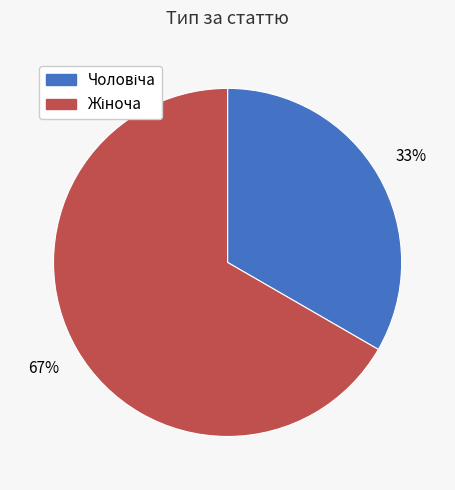

Does any single category account for the majority?

Yes